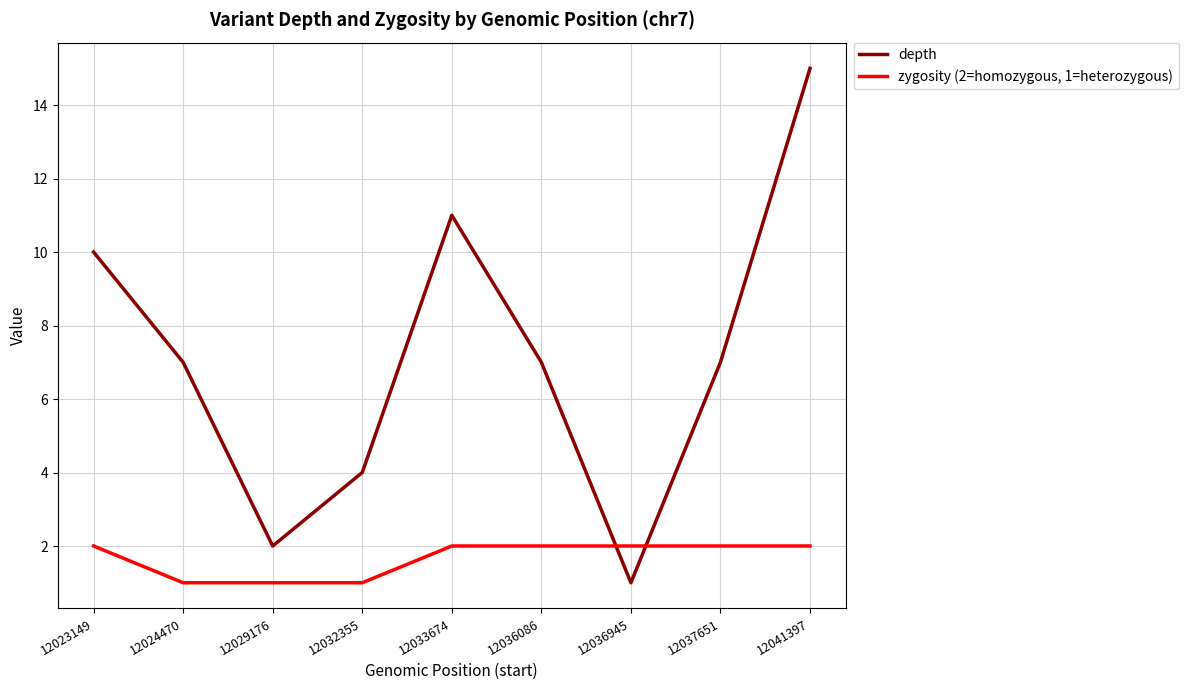

How many categories are shown in the chart?

9